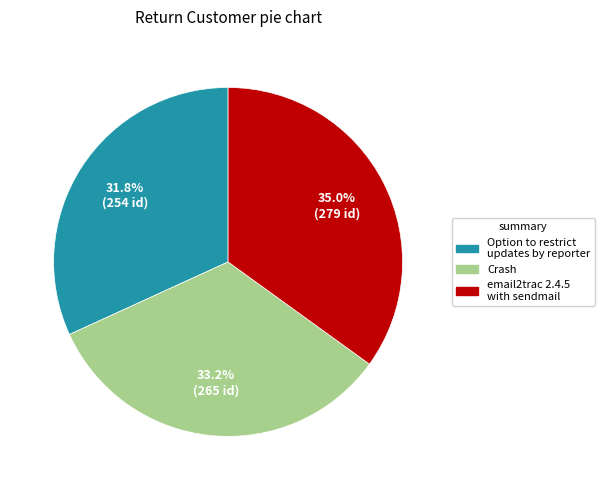

Is there any slice that represents more than half of the pie?

No